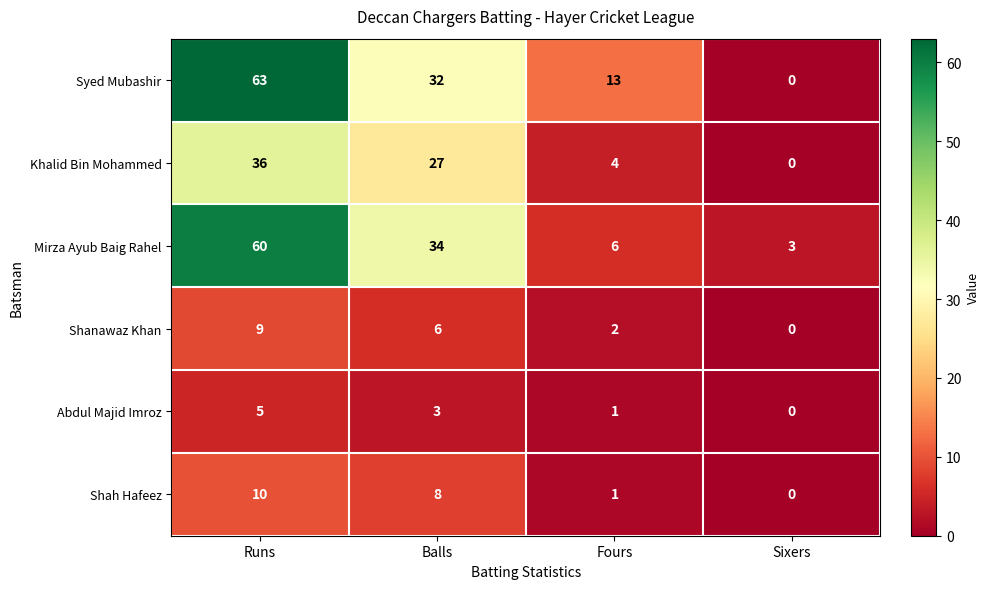

True or false: Shah Hafeez has a value of 0 at Sixers.

True